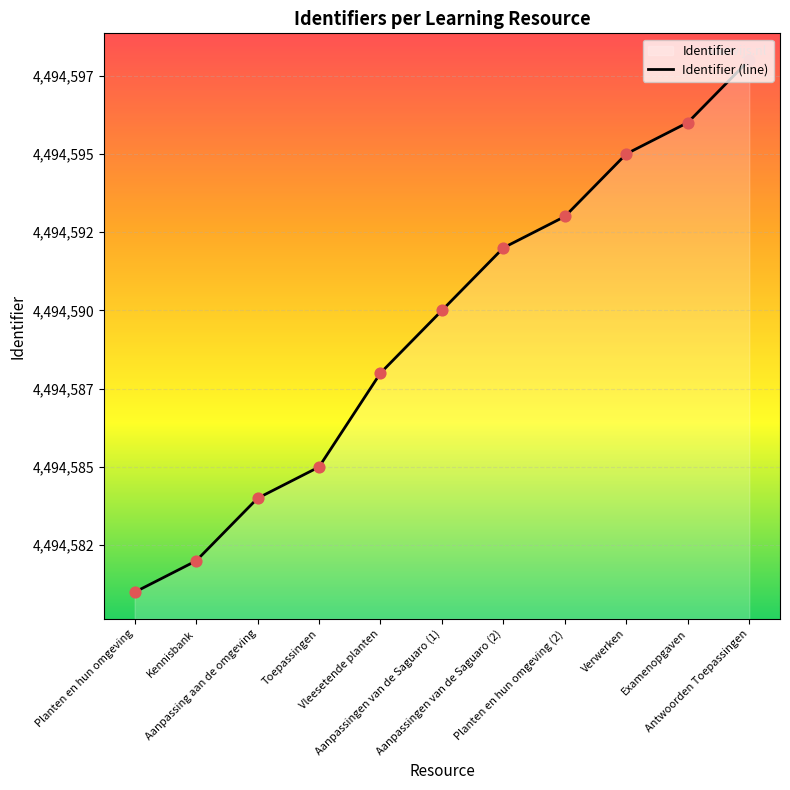

What is the change in value from Planten en hun omgeving (2) to Examenopgaven?

+3